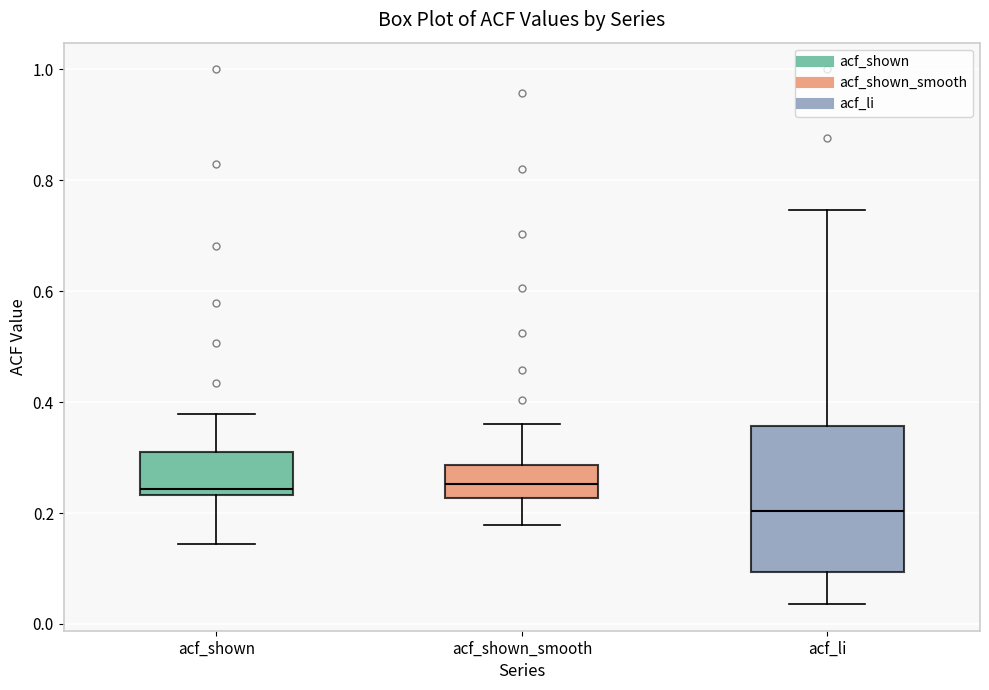

Reading left to right, read every box against the y-axis: the position of its median line, the range the box covers, and the ends of its whiskers. The values are not printed on the chart, so give them approximately, as read against the axis.

acf_shown: median 0.24 (just above the box's lower edge), box 0.24 to 0.32, whiskers 0.14 to 0.38
acf_shown_smooth: median 0.26, box 0.22 to 0.28, whiskers 0.18 to 0.36
acf_li: median 0.20, box 0.10 to 0.36, whiskers 0.04 to 0.74